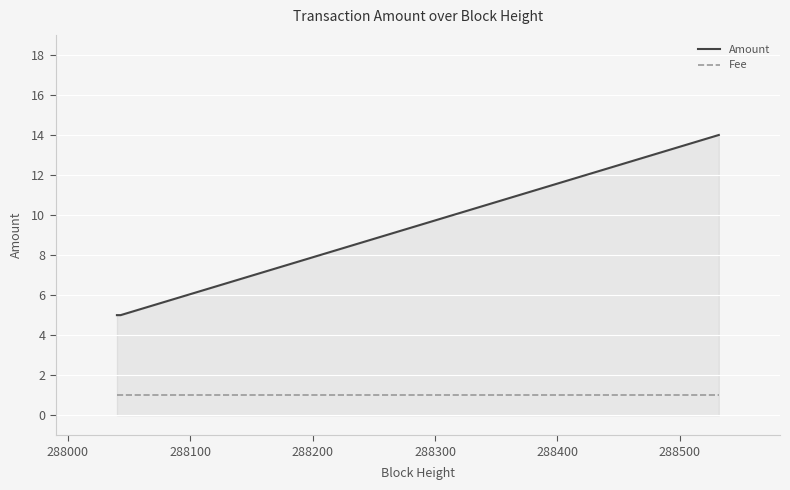

At how many categories does at least one series exceed 11?

1